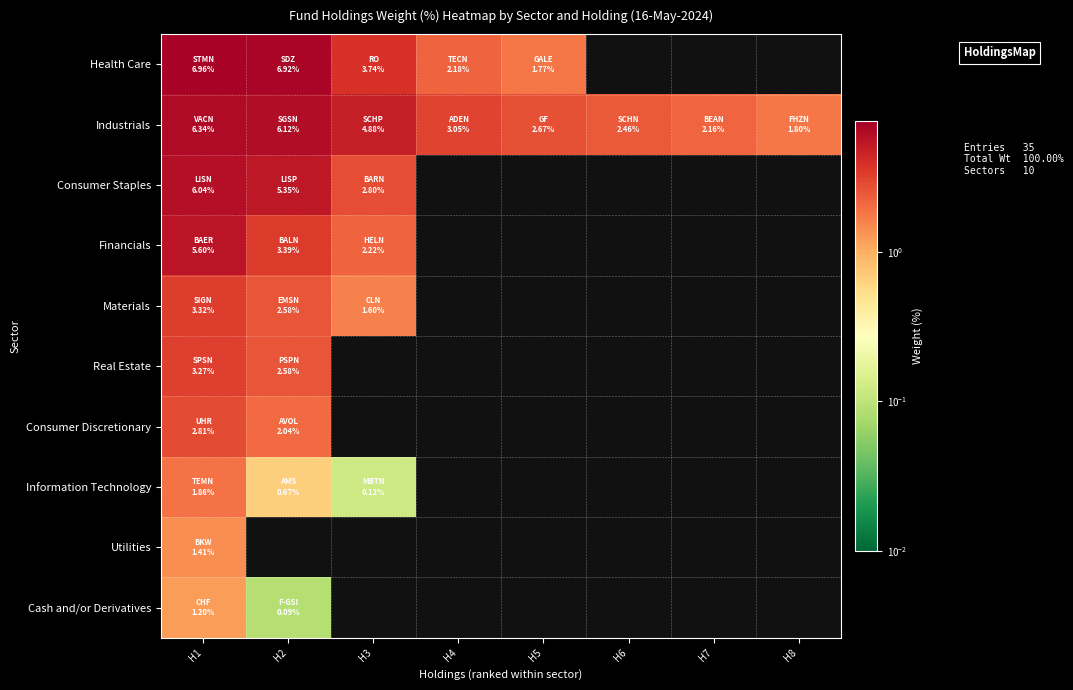

True or false: Industrials has a value of 1.1 at H7.

False